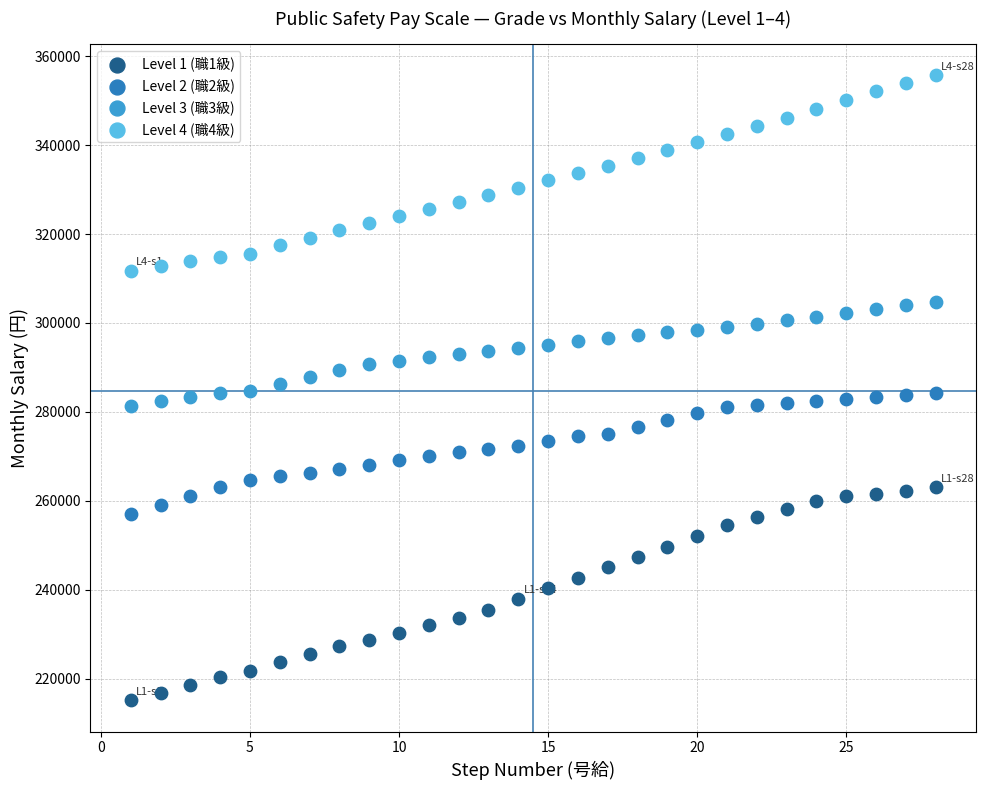

Which series reaches the minimum Y coordinate?

Level 1 (職1級)